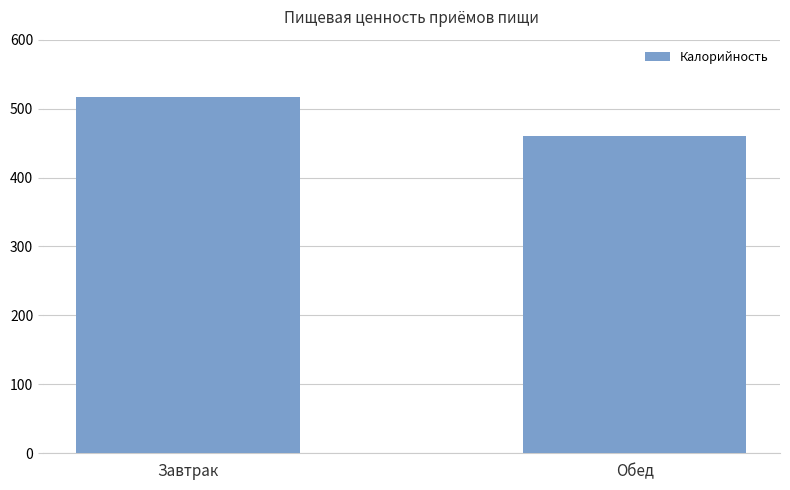

What is the label of the 1st bar from the right?

Обед